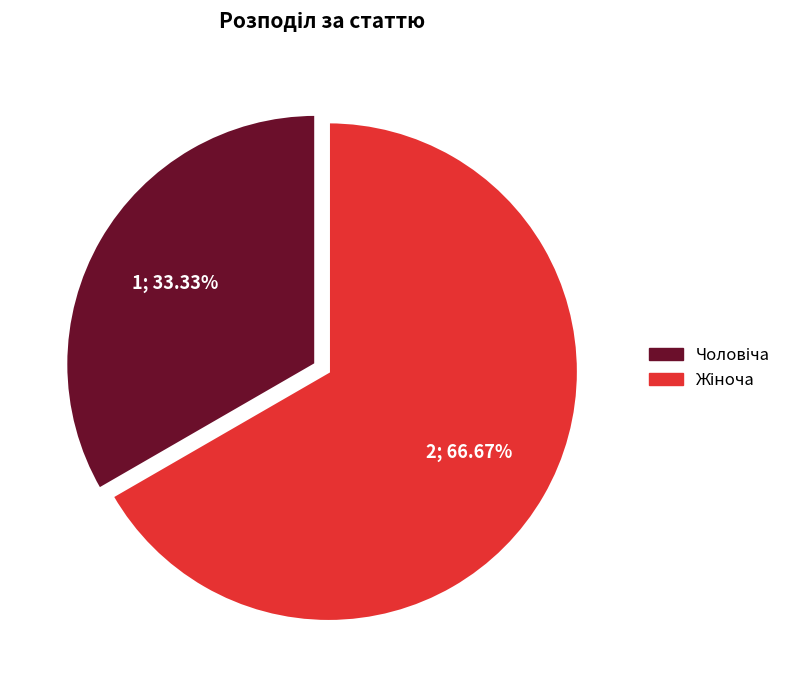

Is there any slice that represents more than half of the pie?

Yes